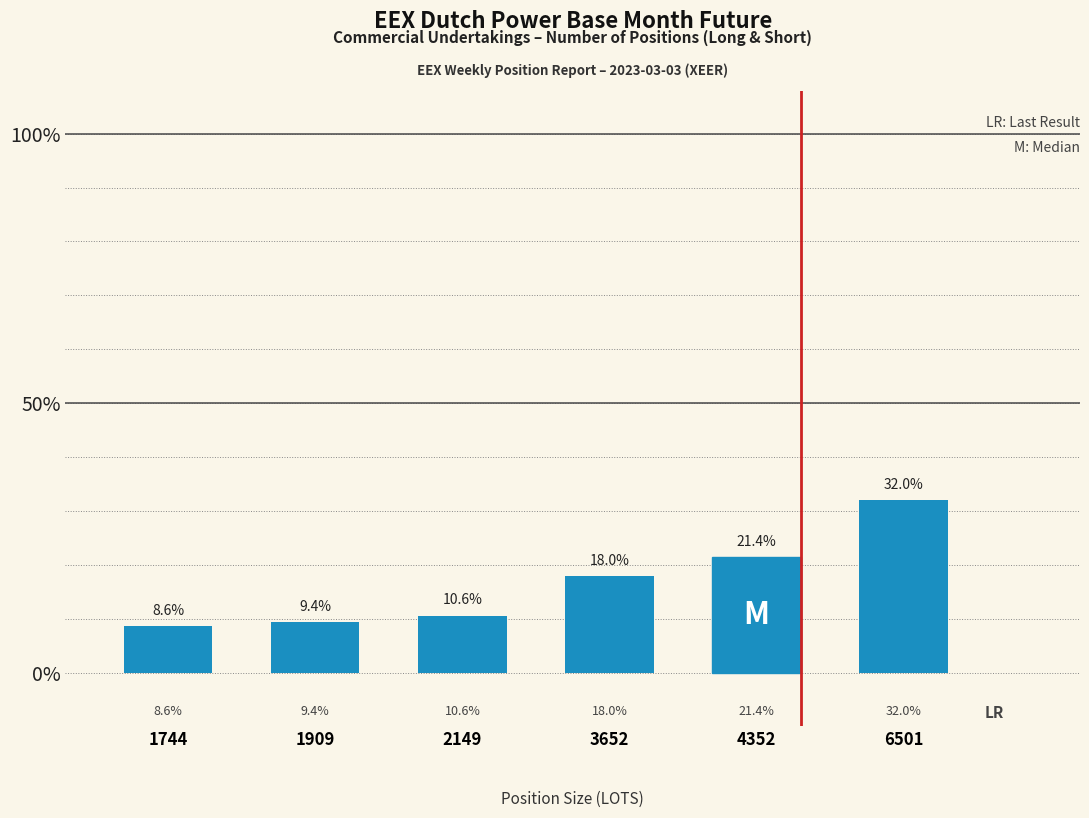

Reading left to right, list all the values displayed in this chart.

8.6	9.4	10.6	18.0	21.4	32.0